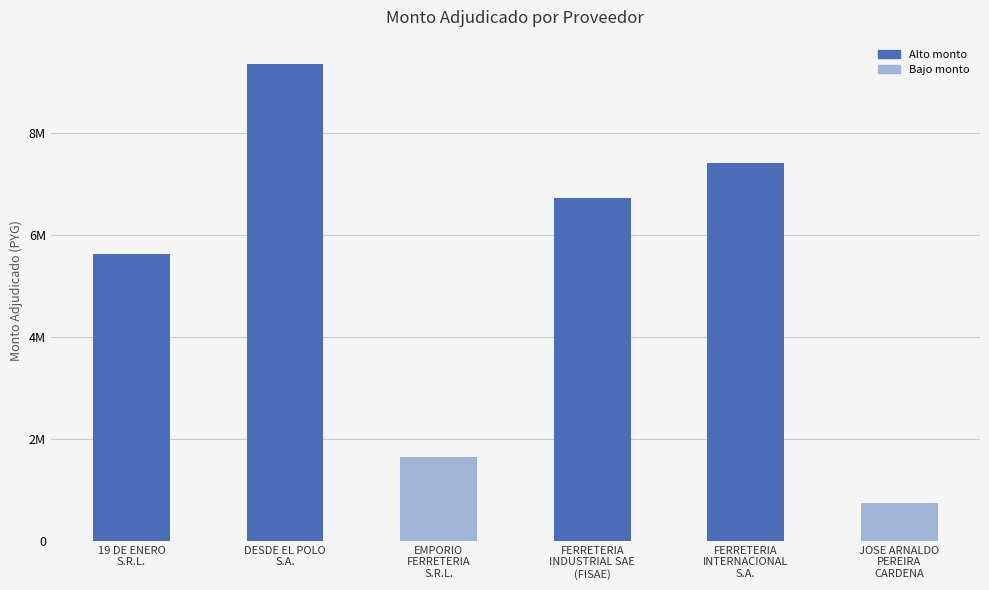

Which has a higher value, JOSE ARNALDO
PEREIRA
CARDENA or EMPORIO
FERRETERIA
S.R.L.?

EMPORIO
FERRETERIA
S.R.L.